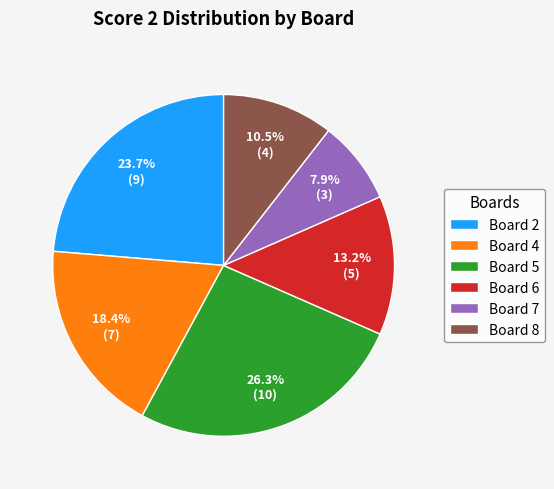

Which category has the biggest portion of the pie?

Board 5